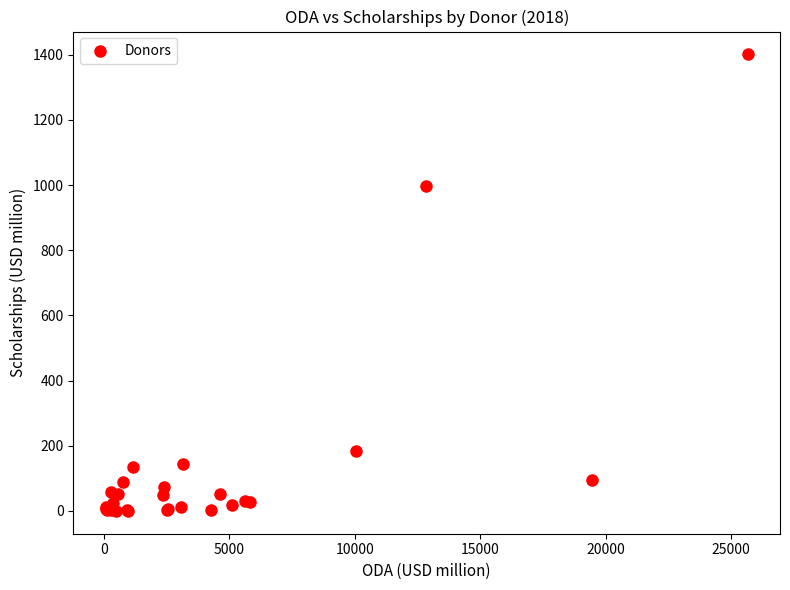

What Y value in the scatter plot is closest to 700?

996.4